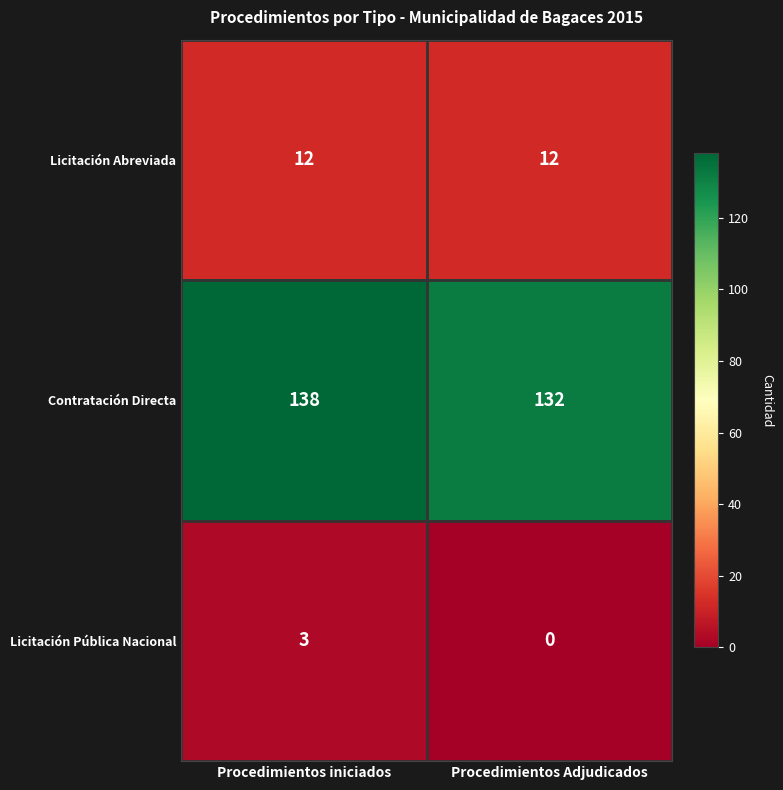

Read the Licitación Abreviada value at Procedimientos Adjudicados.

12